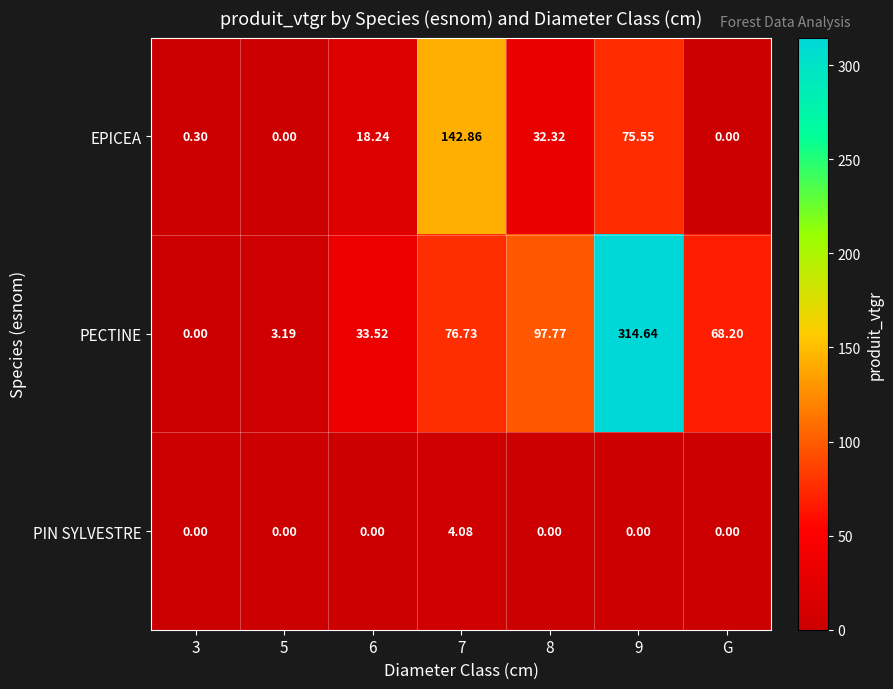

Which series has the largest total across all categories?

PECTINE